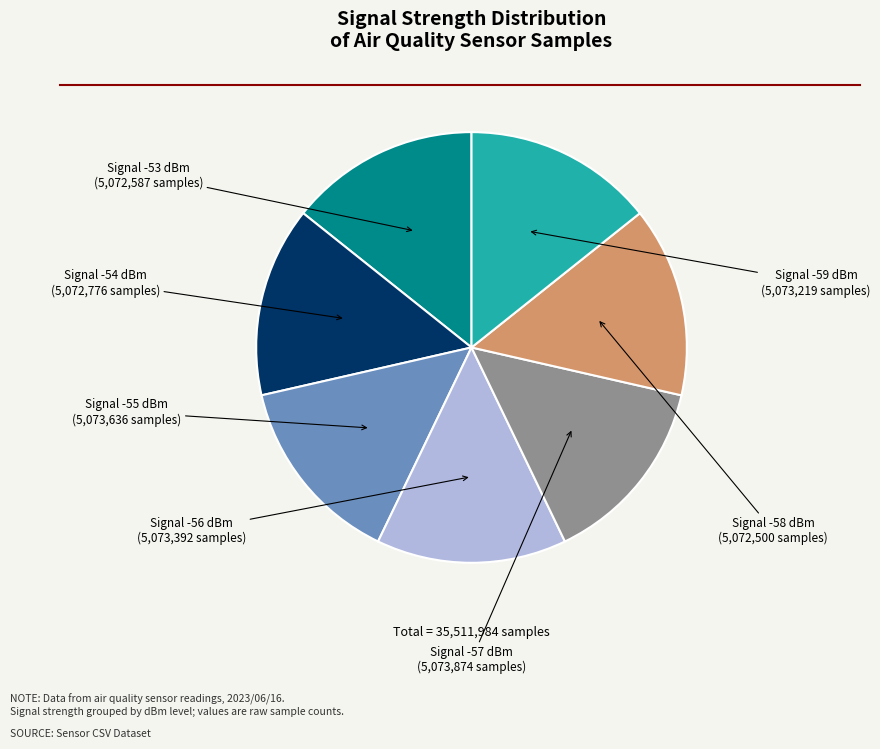

Is there any slice that represents more than half of the pie?

No